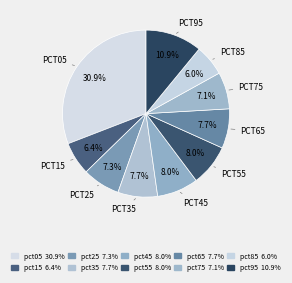

Do pct55 and pct95 together represent more than half of the pie?

No